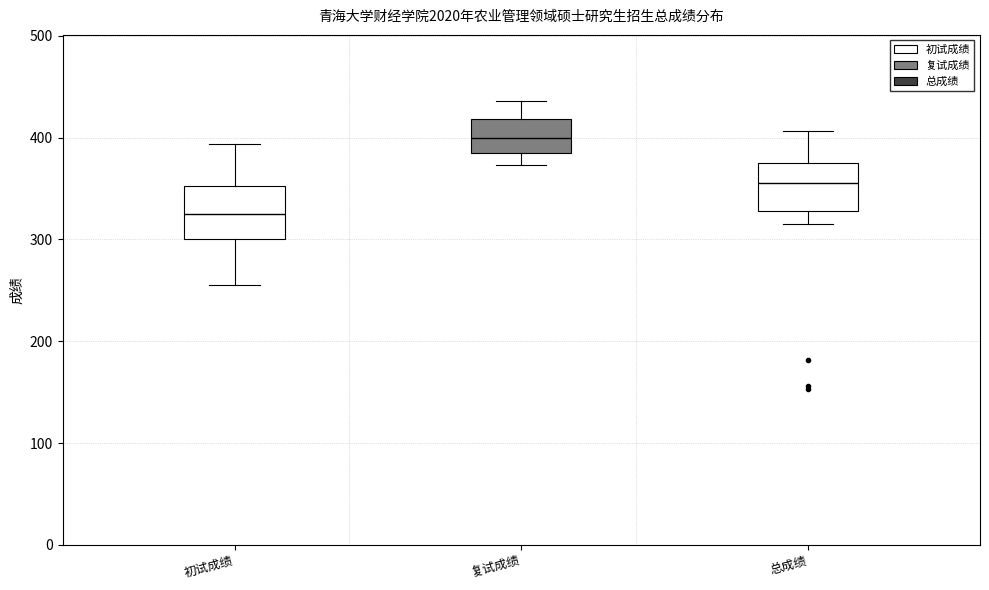

Reading left to right, read every box against the y-axis: the position of its median line, the range the box covers, and the ends of its whiskers. The values are not printed on the chart, so give them approximately, as read against the axis.

初试成绩: median 330, box 300 to 350, whiskers 260 to 390
复试成绩: median 400, box 380 to 420, whiskers 370 to 440
总成绩: median 360, box 330 to 370, whiskers 310 to 410